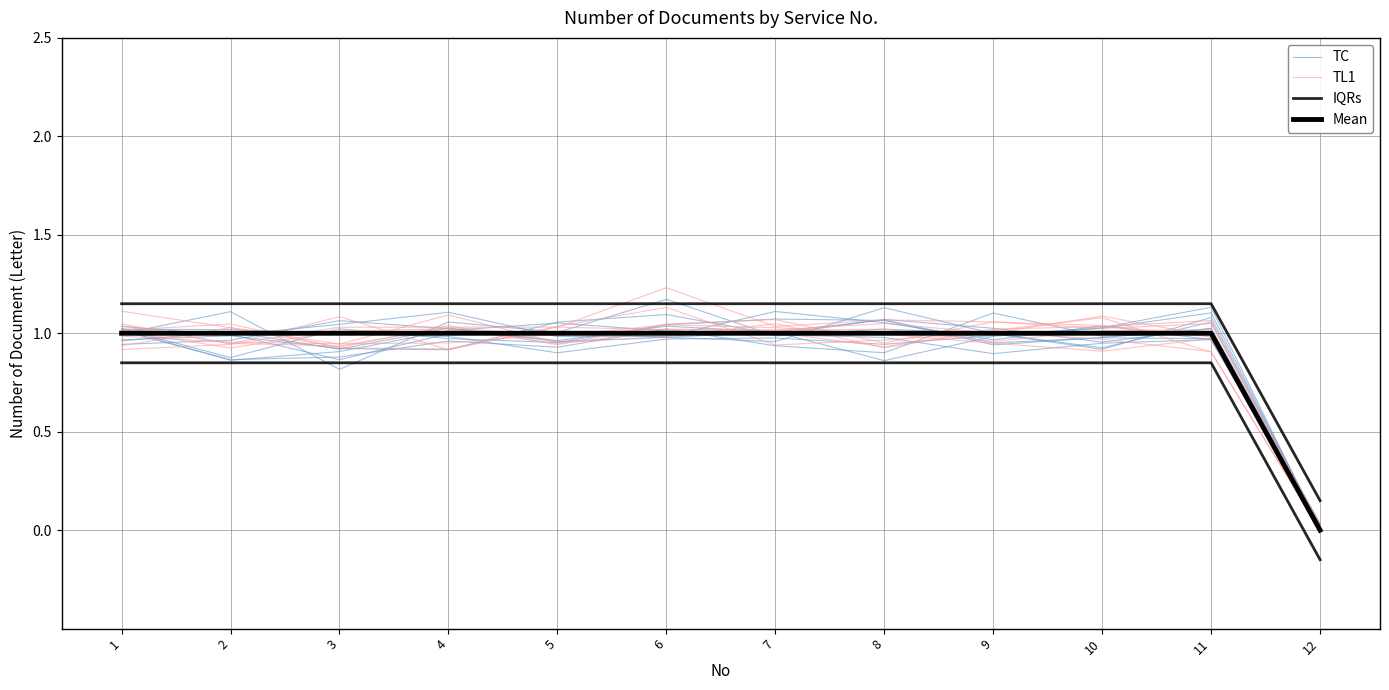

Which series changed the most between 3 and 12?

TL1